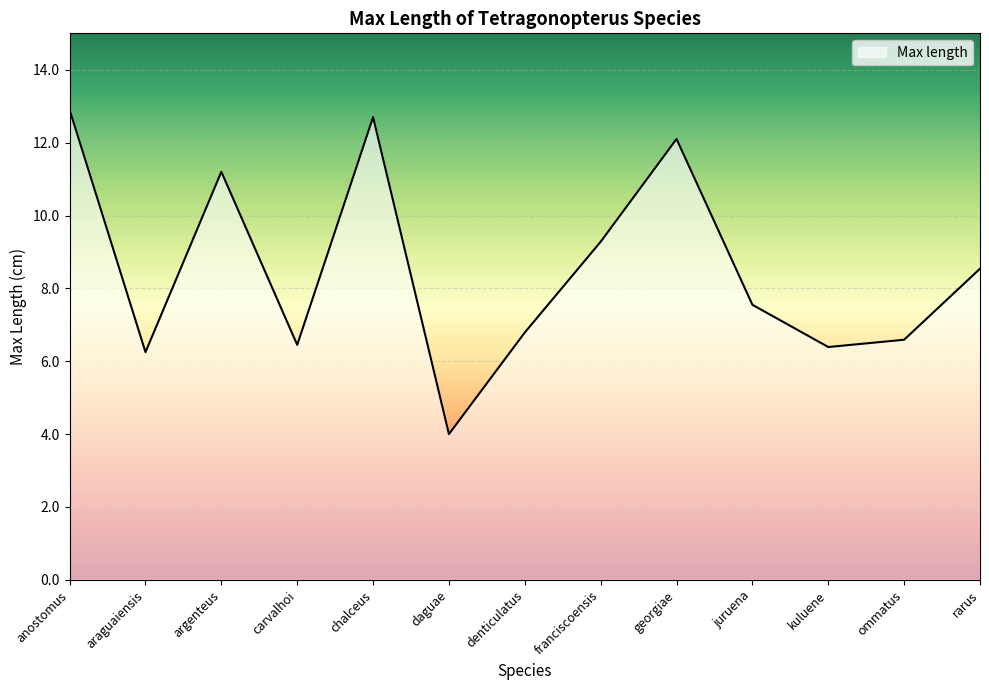

Approximately how many times larger is the value at franciscoensis compared to daguae?

2.3